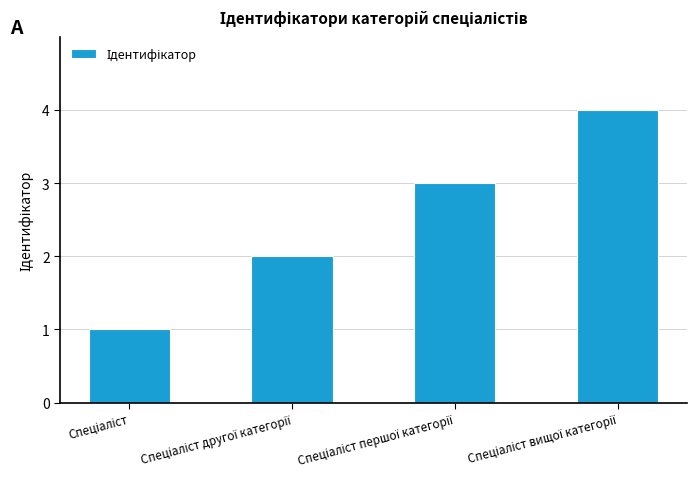

What is the sum of all values?

10